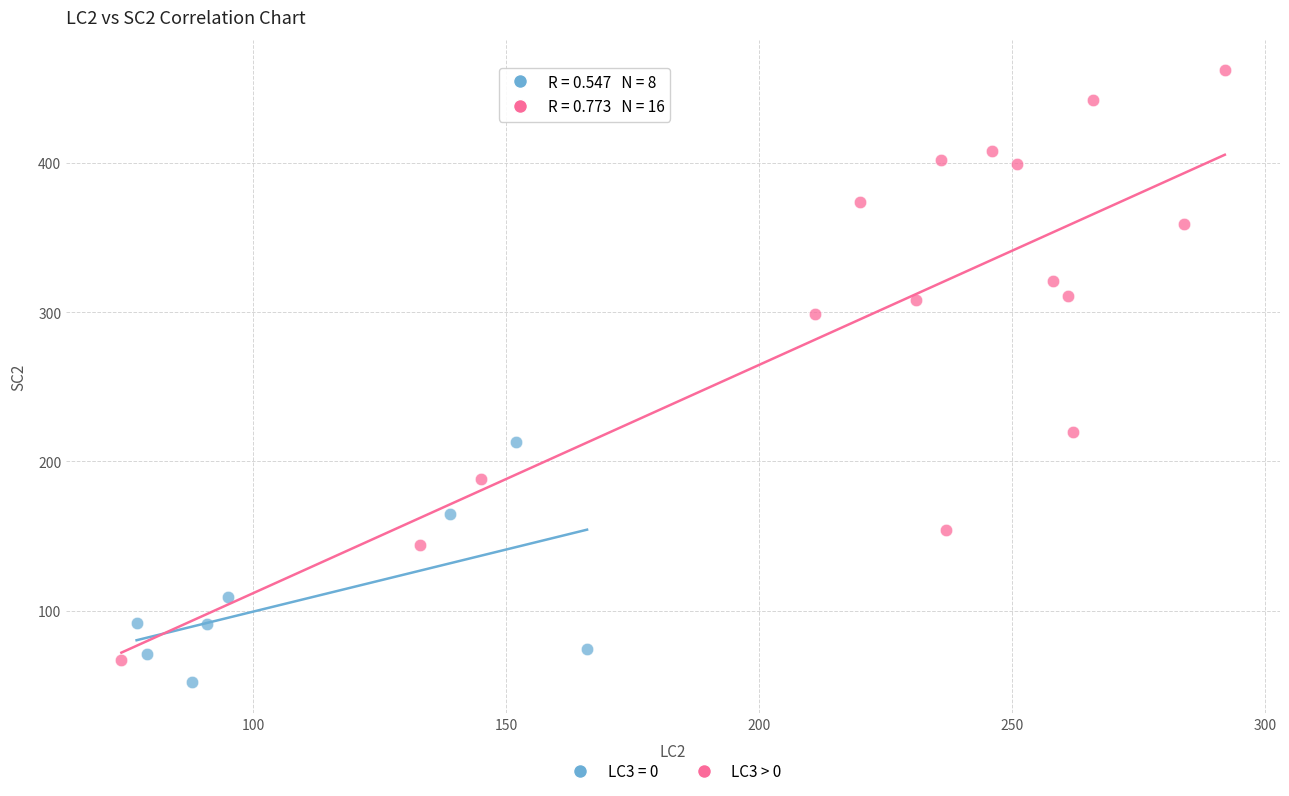

Which series has the largest Y range (max minus min)?

LC3 > 0